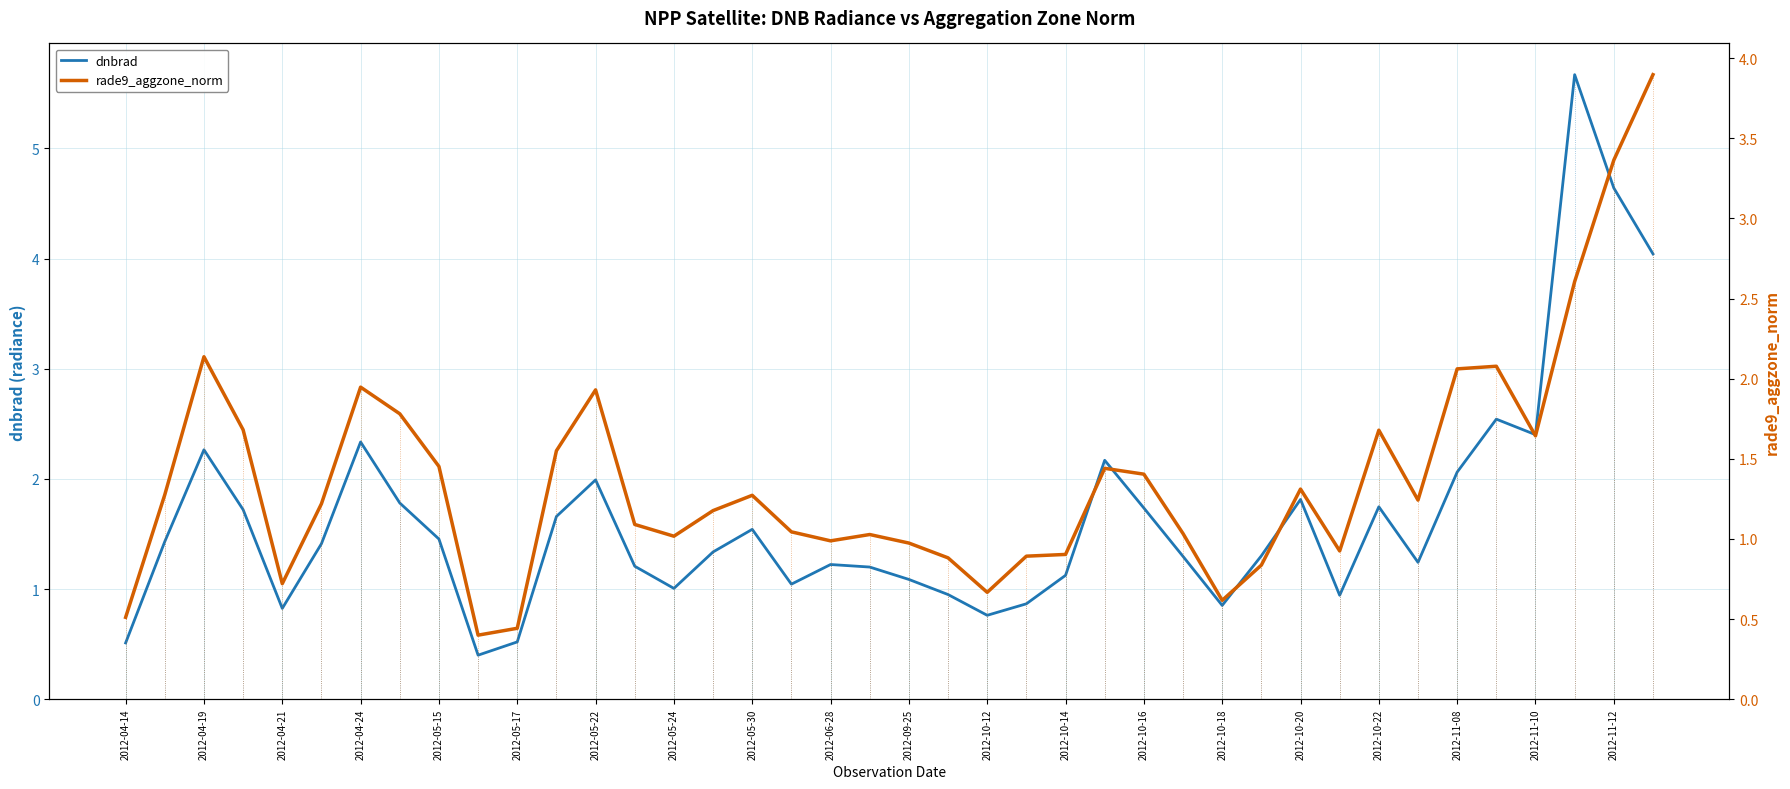

How many data points does each series have?

40